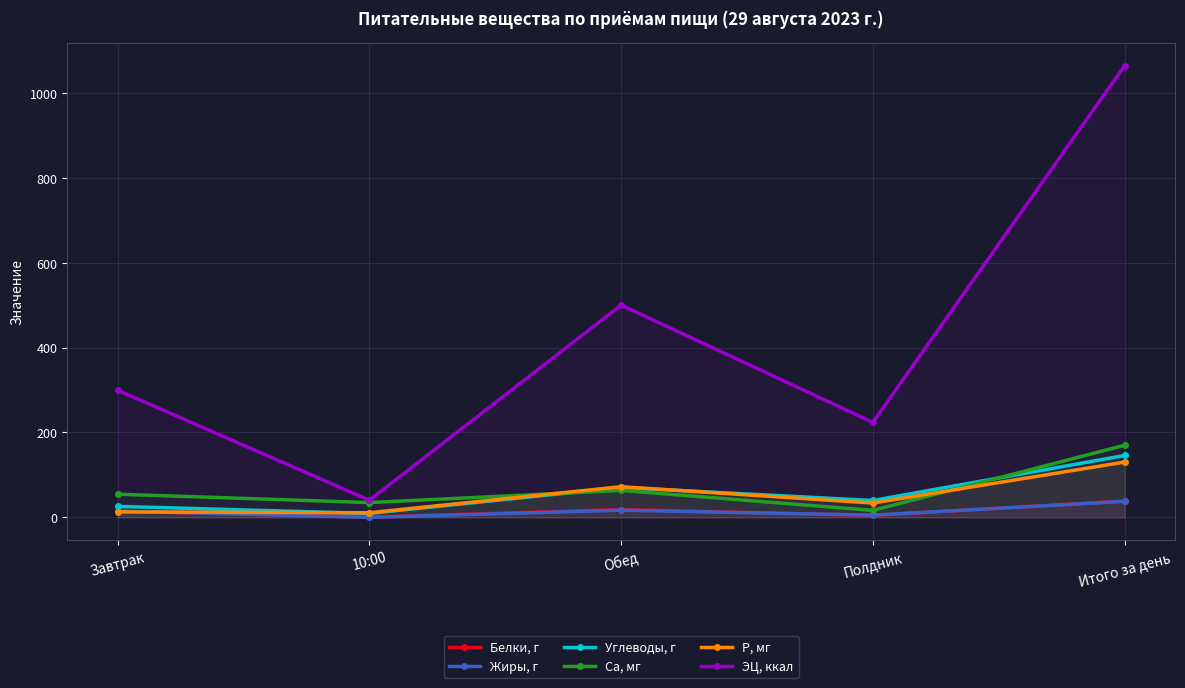

What is the label of the 5th point from the left?

Итого за день